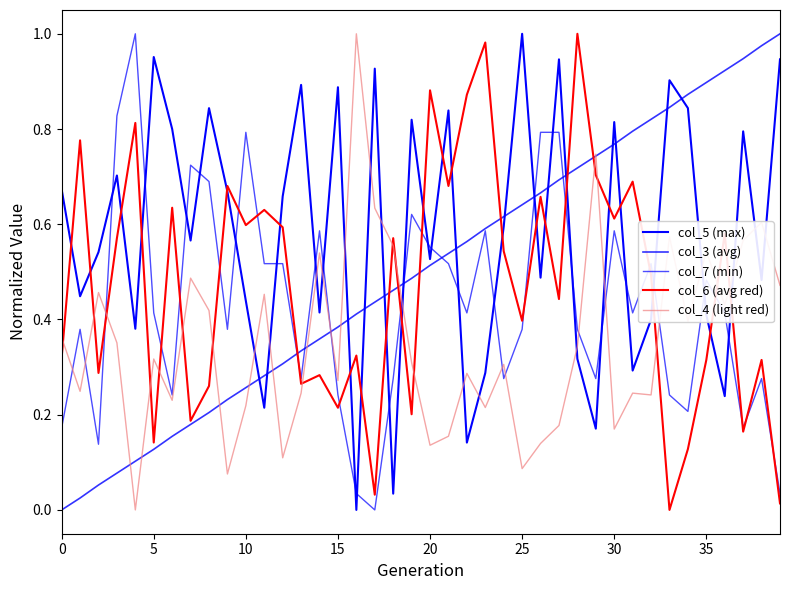

Count the number of categories in the chart.

40